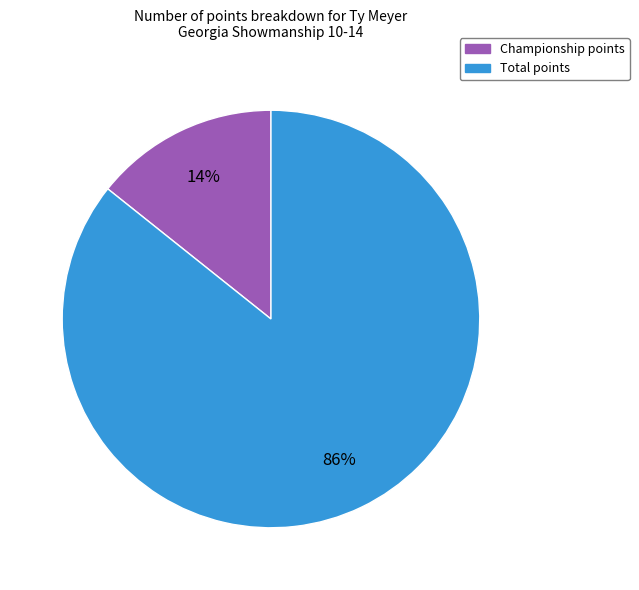

Is it true that Total points is 86% of the pie?

True